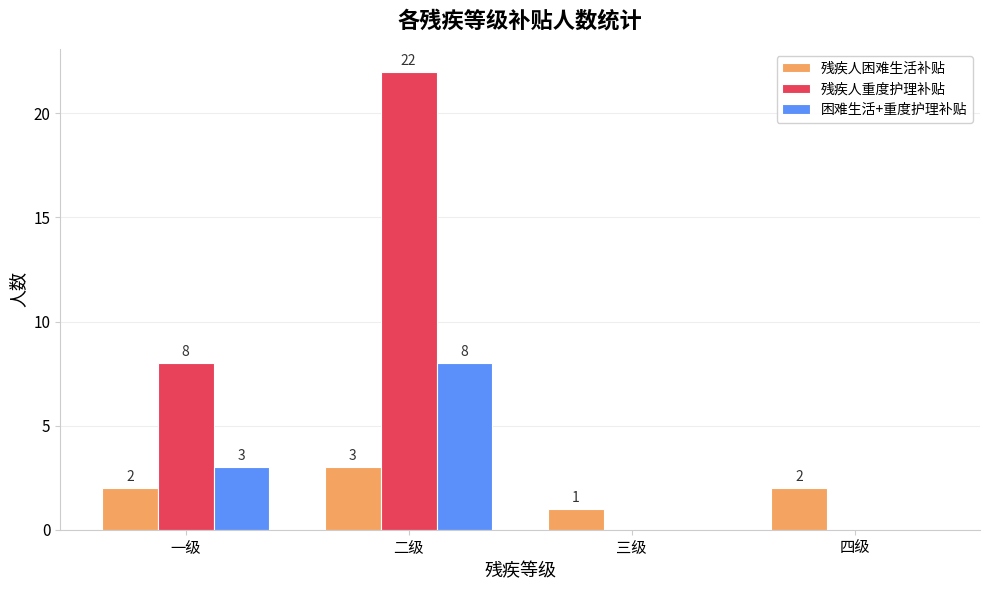

Which series has the widest spread of values?

残疾人重度护理补贴